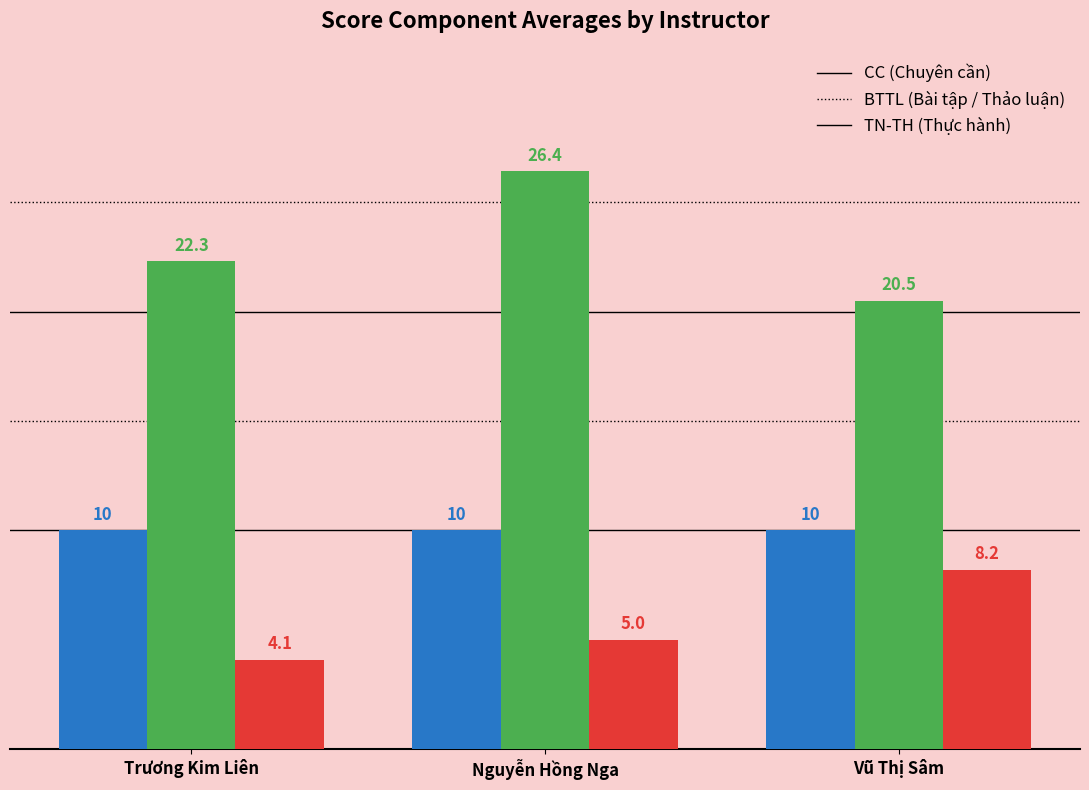

Reading left to right, transcribe all the data shown in this chart.

CC: 10.0	10.0	10.0
BTTL: 22.3	26.4	20.5
TN-TH: 4.1	5.0	8.2